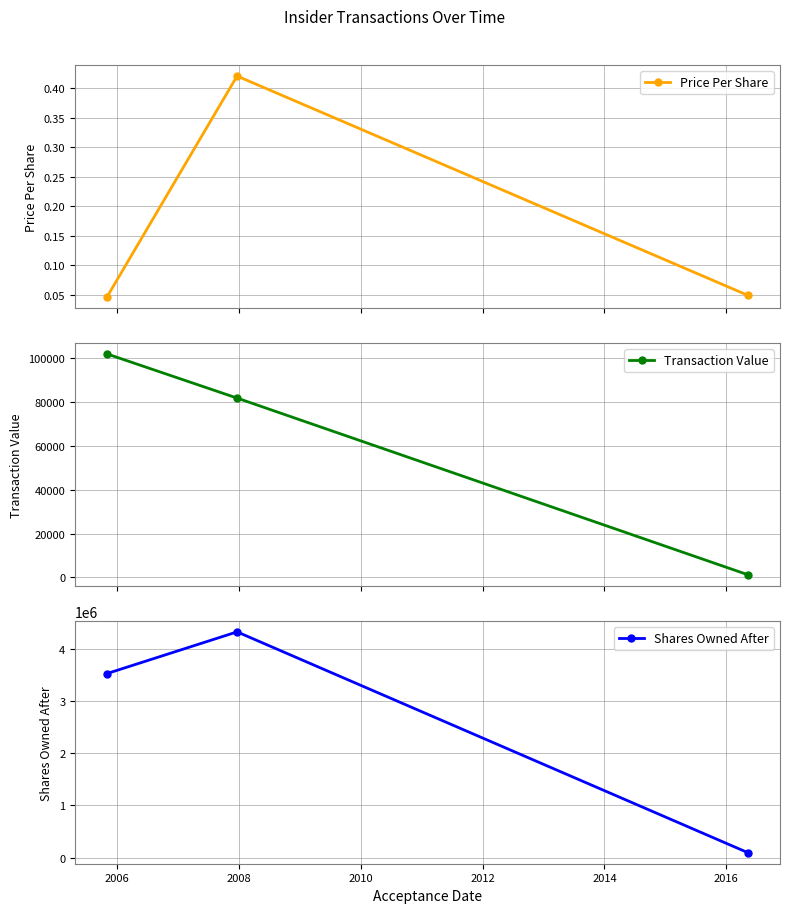

At how many categories does at least one series exceed 606820?

2